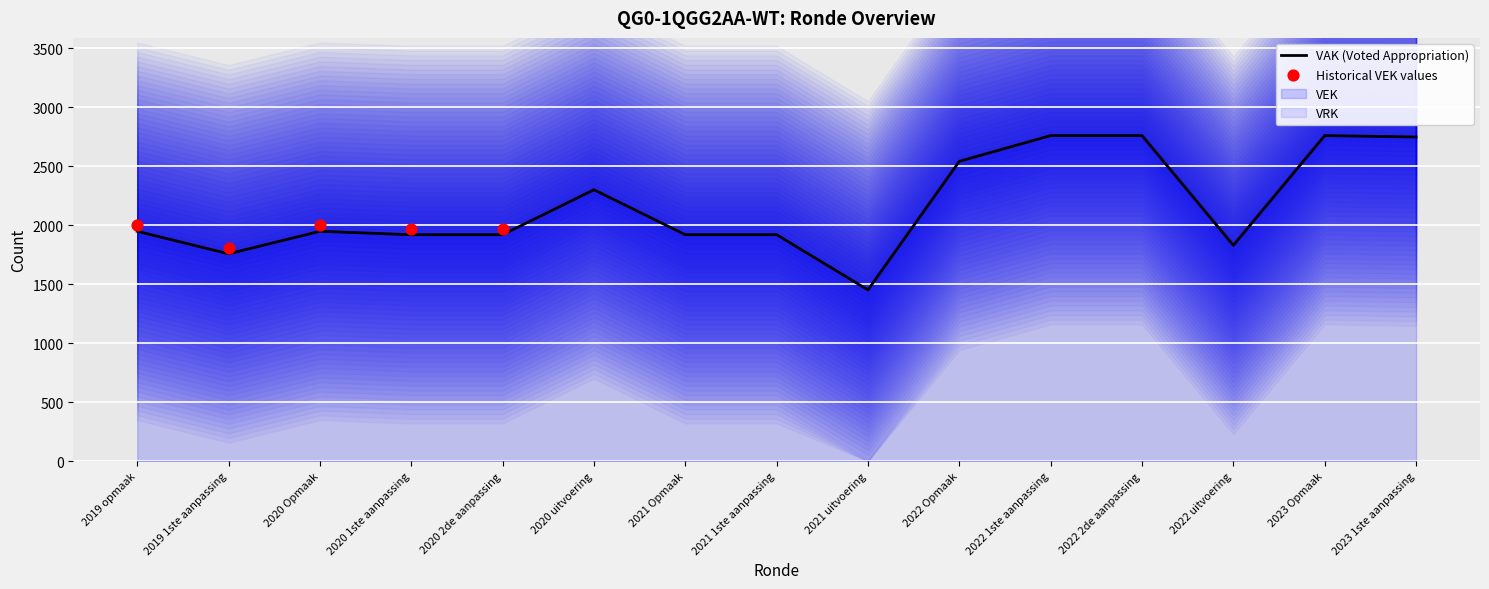

Which has a higher value, 2022 1ste aanpassing or 2019 1ste aanpassing?

2022 1ste aanpassing